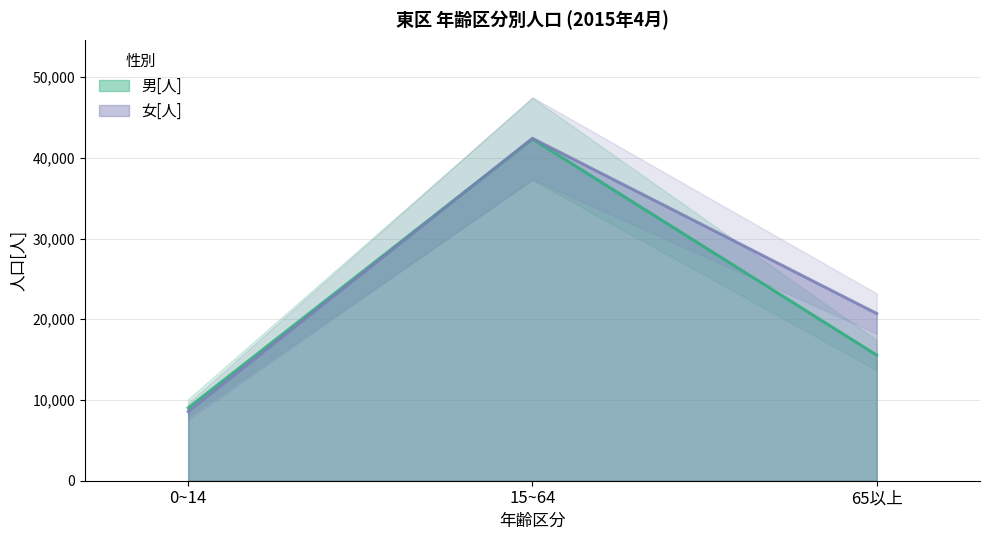

The 女[人] series shows 42407 at 15~64. True or false?

True